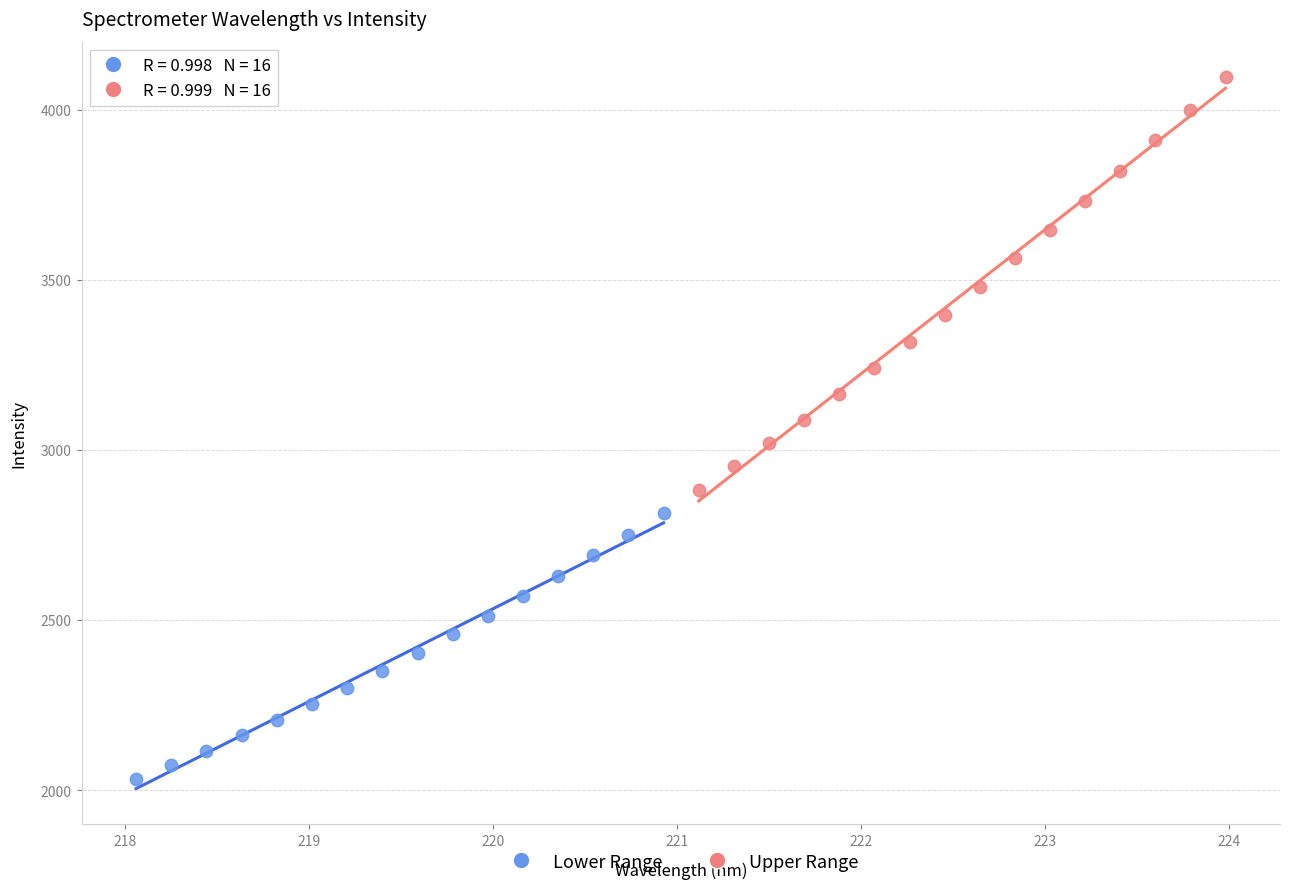

Which series reaches the minimum Y coordinate?

Lower Range